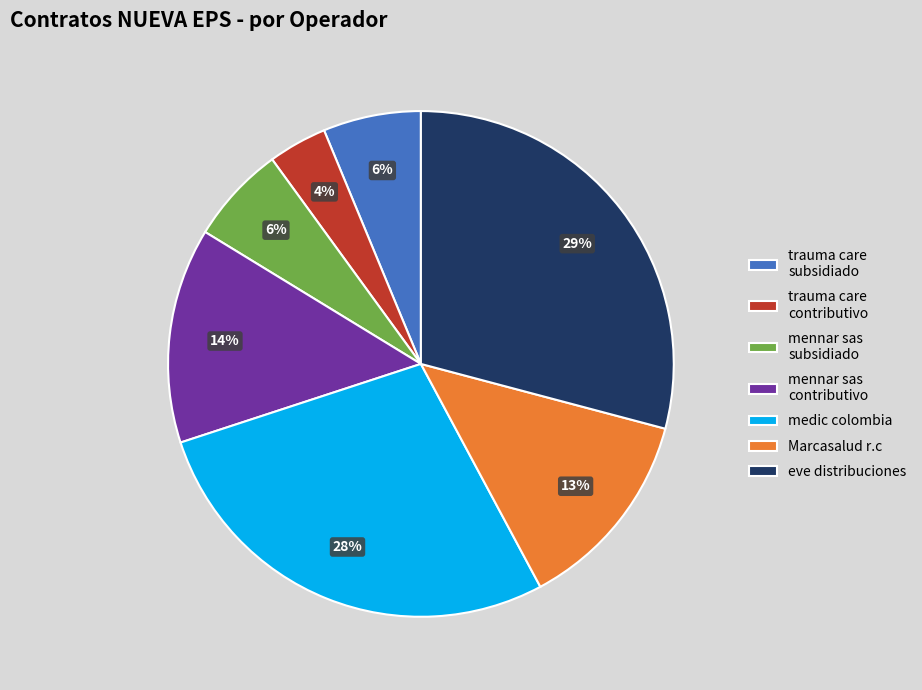

To the nearest percent, what is the difference between the largest and smallest slice percentages?

25%